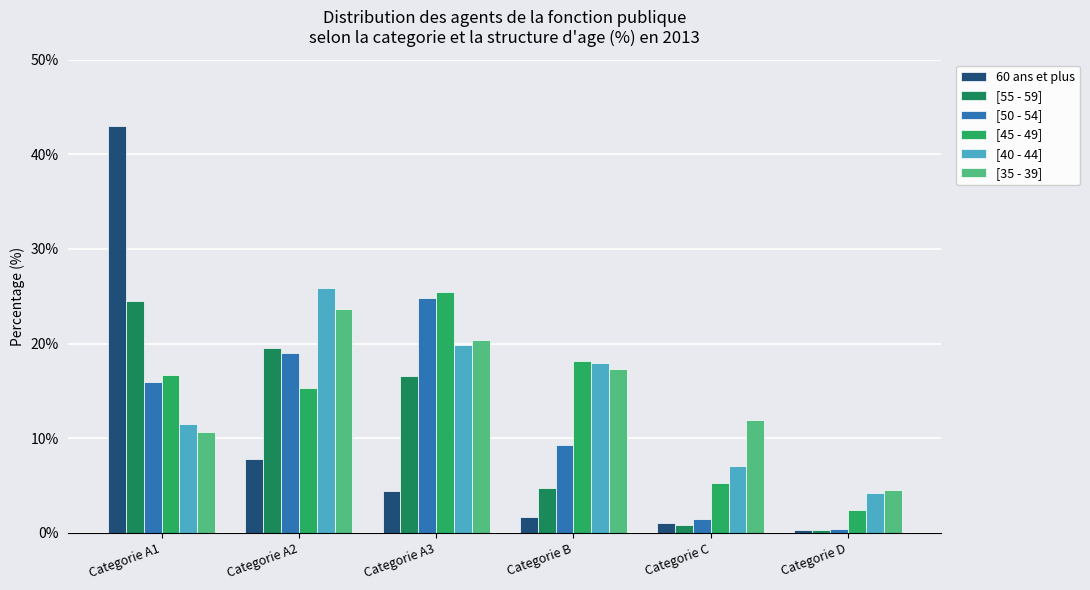

What is the value of the [55 - 59] bar at the 2nd from the left?

19.5